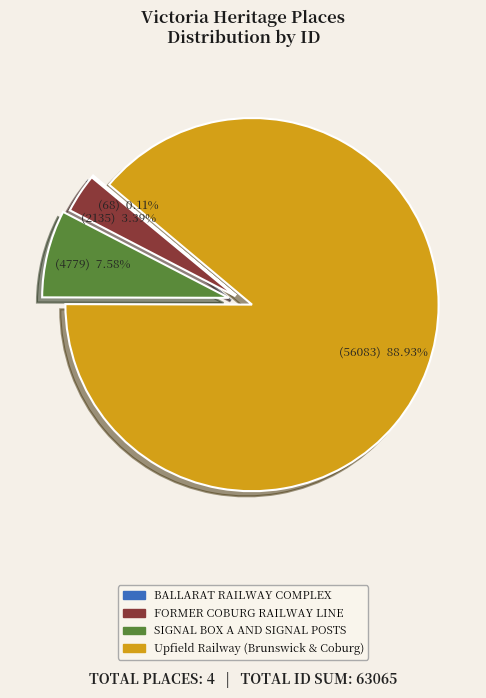

Does FORMER COBURG RAILWAY LINE account for over 50% of the chart?

No